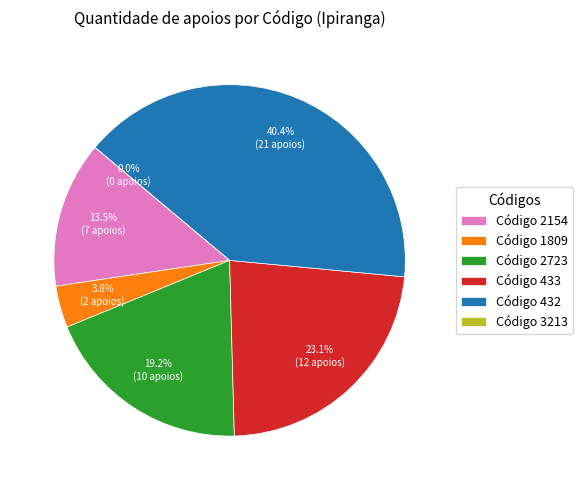

Does 432 represent more than half of the total?

No